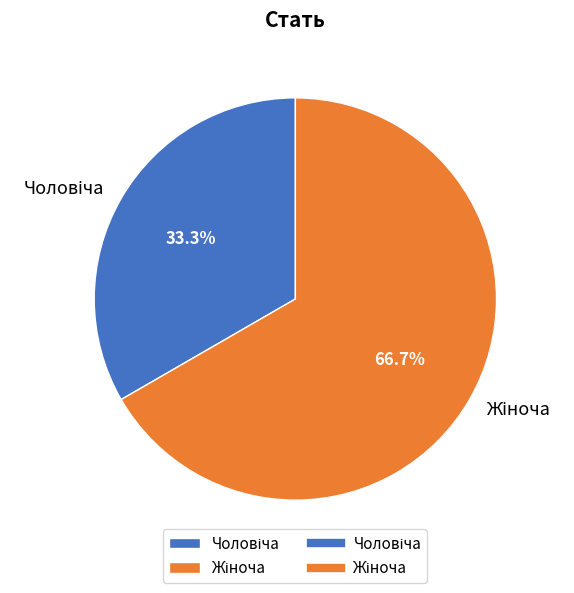

Is there any slice that represents more than half of the pie?

Yes